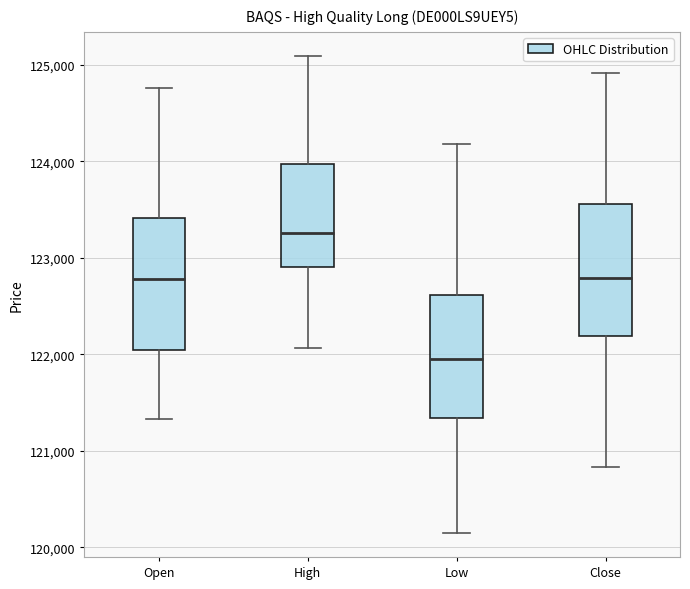

Which box's median line is the lowest?

Low